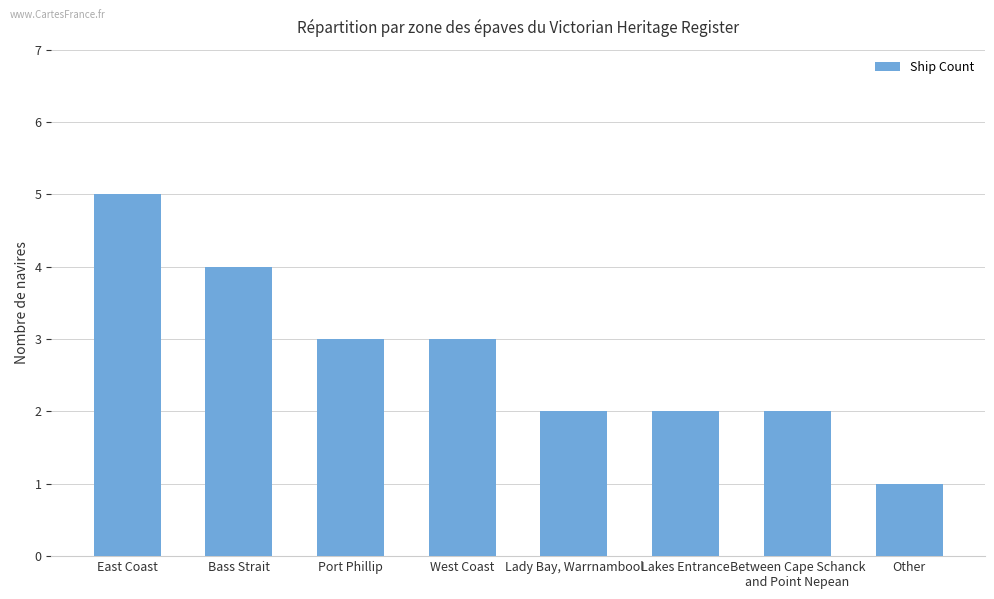

How many categories are shown in the chart?

8